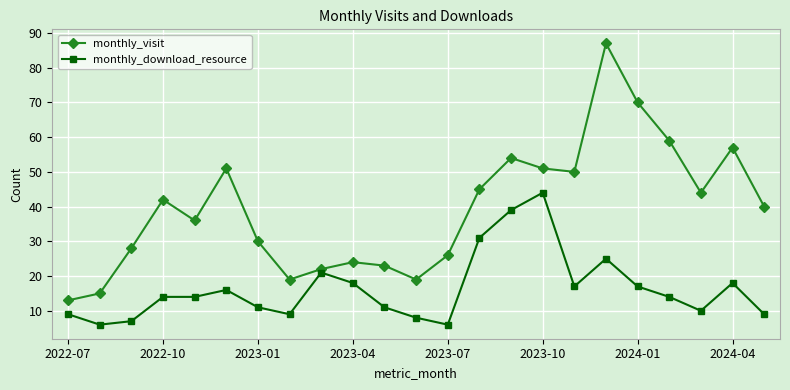

Which series has the largest total across all categories?

monthly_visit